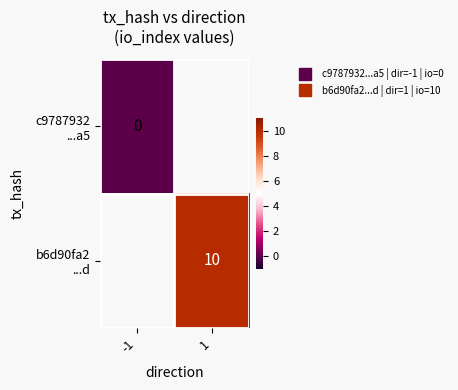

The b6d90fa2 ...d series shows 15.0 at 1. True or false?

False